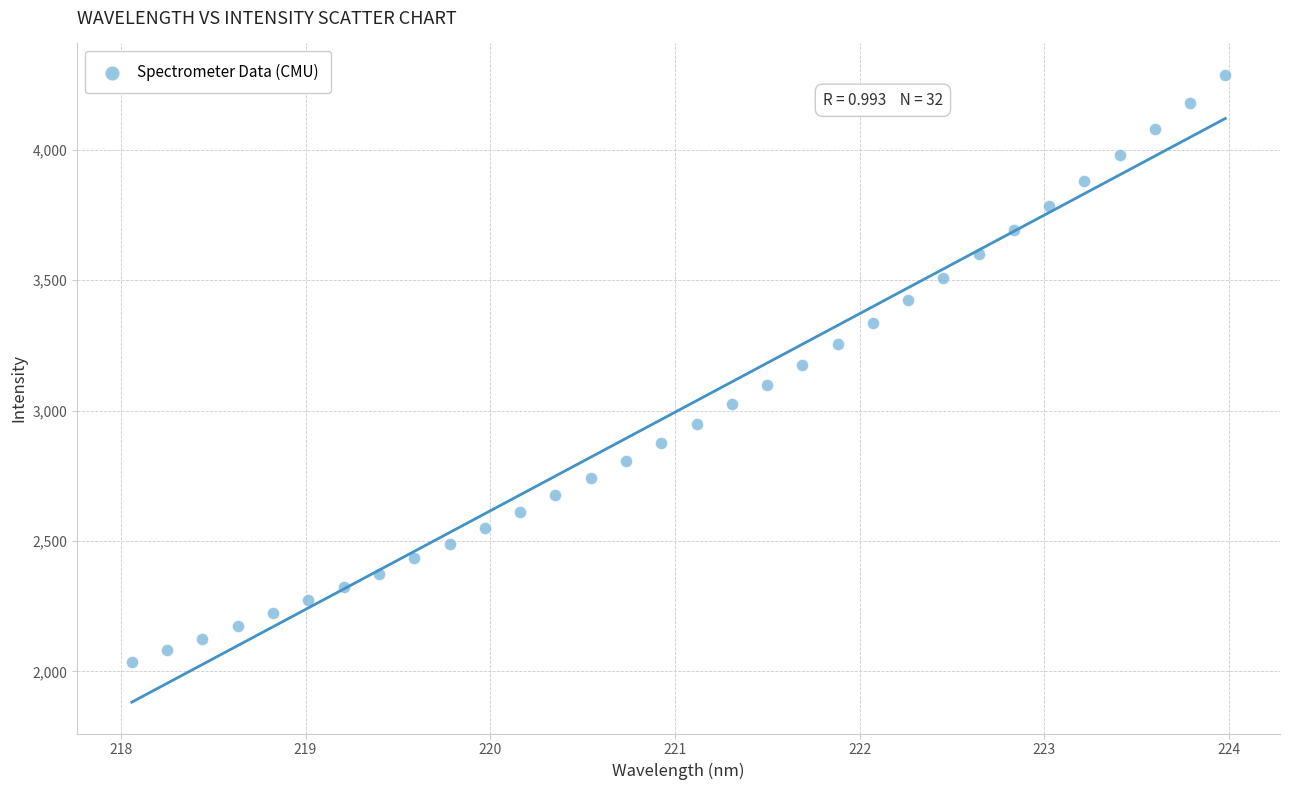

What is the range of Y values (max minus min)?

2250.0